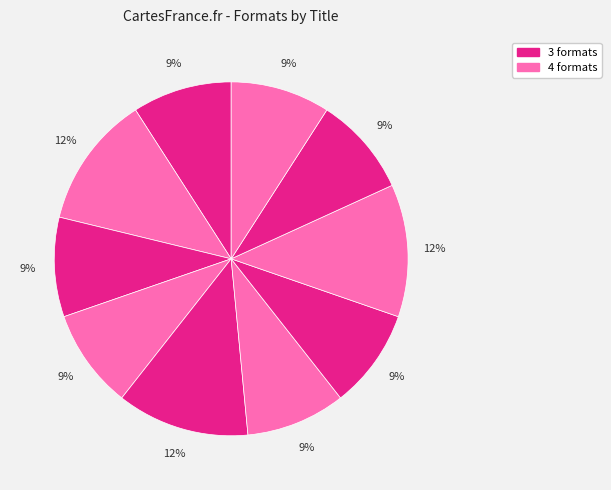

How many slices are in this pie chart?

10